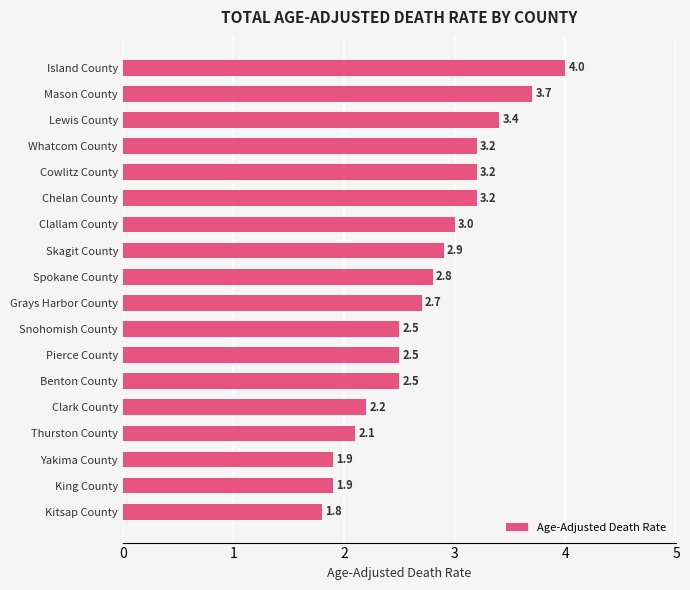

What is the label of the 11th bar from the top?

Snohomish County